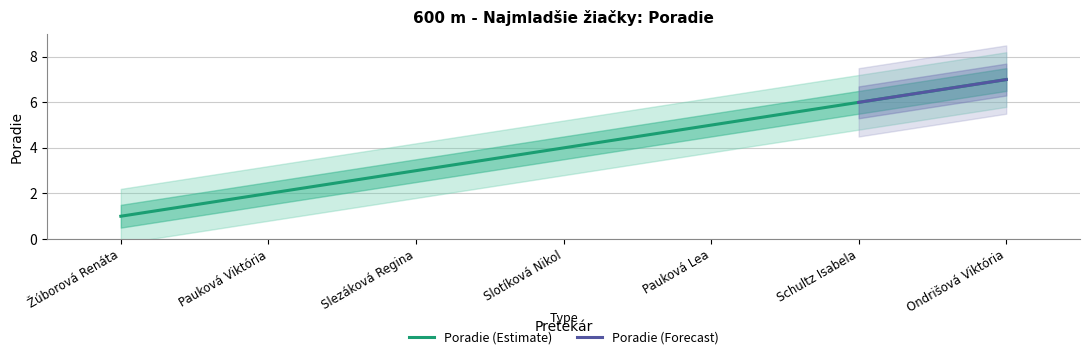

The value at Slezáková Regina is 1. True or false?

False